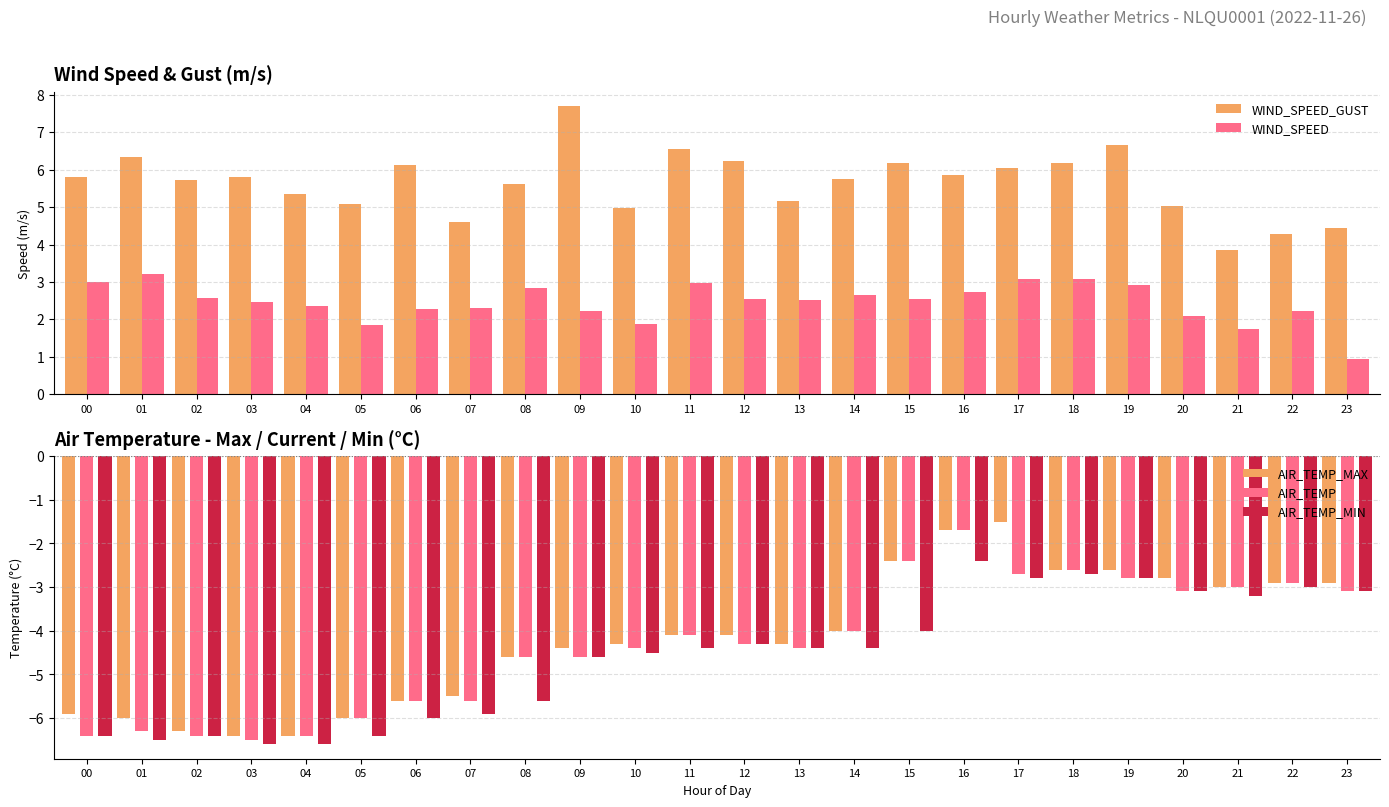

How many groups of bars are there?

24